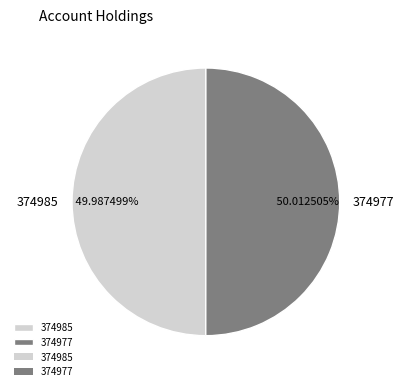

Combined, do 374985 and 374977 account for over 50%?

Yes